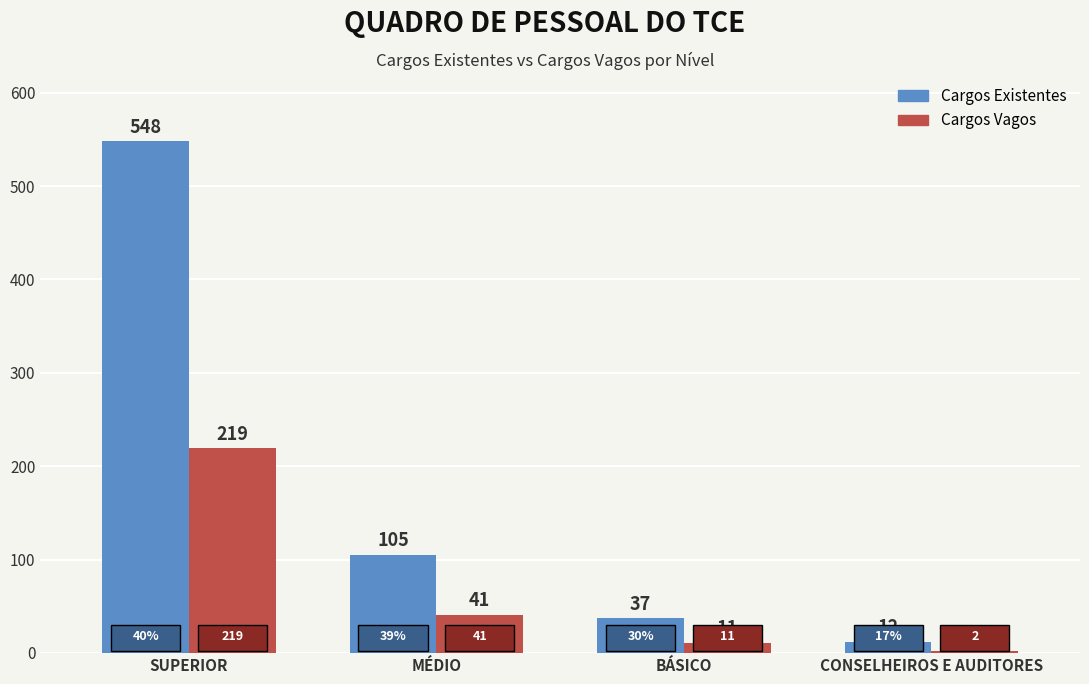

Are the bars grouped side by side (vs. stacked)?

Yes